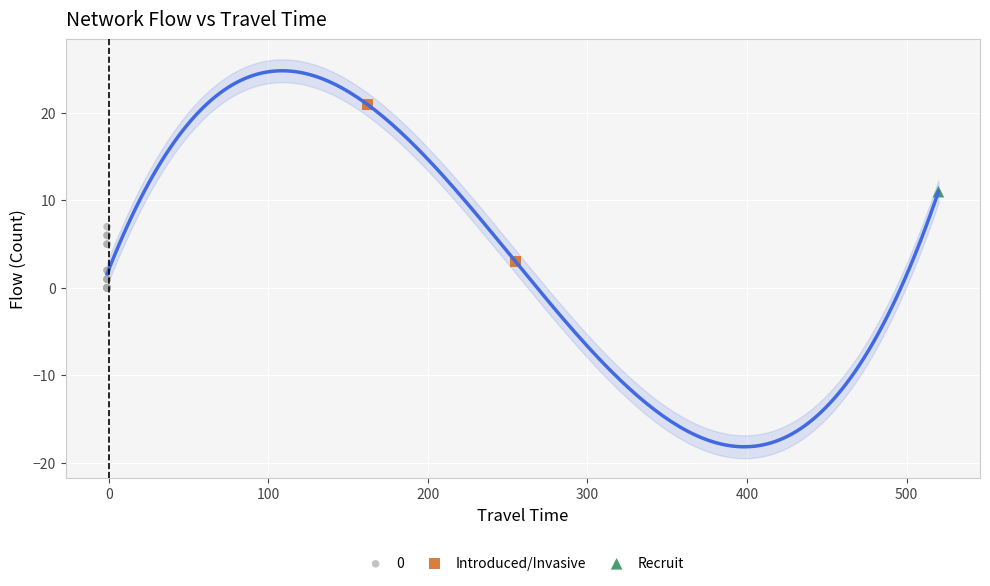

What are all the series names shown in the legend?

0, Introduced/Invasive, Recruit